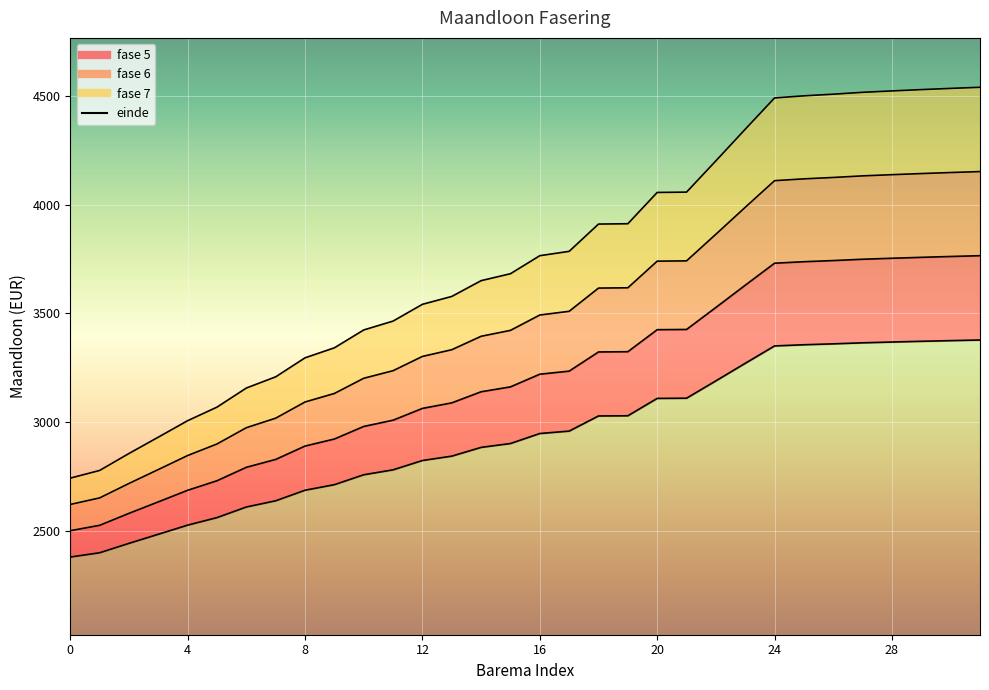

Reading left to right, transcribe all the data shown in this chart.

fase 5: 2380.6	2400.1	2443.4	2485.2	2527.2	2561.8	2610.5	2639.1	2687.6	2713.1	2758.7	2781.4	2824.2	2844.2	2884.5	2902.2	2948.2	2959.3	3028.9	3029.8	3109.6	3110.5	3190.3	3271.0	3350.8	3356.2	3360.4	3365.1	3368.7	3372.1	3375.2	3378.0
fase 6: 2501.6	2526.3	2581.2	2634.1	2687.3	2731.2	2792.9	2829.2	2890.6	2923.0	2980.7	3009.4	3063.7	3089.1	3140.1	3162.6	3220.9	3234.9	3323.1	3324.2	3425.4	3426.5	3527.6	3629.8	3731.0	3737.8	3743.1	3749.2	3753.7	3757.9	3761.9	3765.5
fase 7: 2622.2	2652.2	2718.7	2782.7	2847.1	2900.2	2974.9	3018.8	3093.2	3132.3	3202.2	3237.0	3302.6	3333.4	3395.1	3422.3	3492.9	3509.9	3616.7	3618.0	3740.4	3741.7	3864.2	3987.9	4110.3	4118.6	4125.0	4132.3	4137.9	4143.0	4147.7	4152.1
einde: 2743.2	2778.4	2856.5	2931.6	3007.2	3069.6	3157.3	3208.8	3296.2	3342.2	3424.2	3465.0	3542.1	3578.2	3650.8	3682.7	3765.5	3785.5	3910.8	3912.4	4056.2	4057.7	4201.5	4346.8	4490.5	4500.2	4507.8	4516.4	4522.8	4528.9	4534.4	4539.6